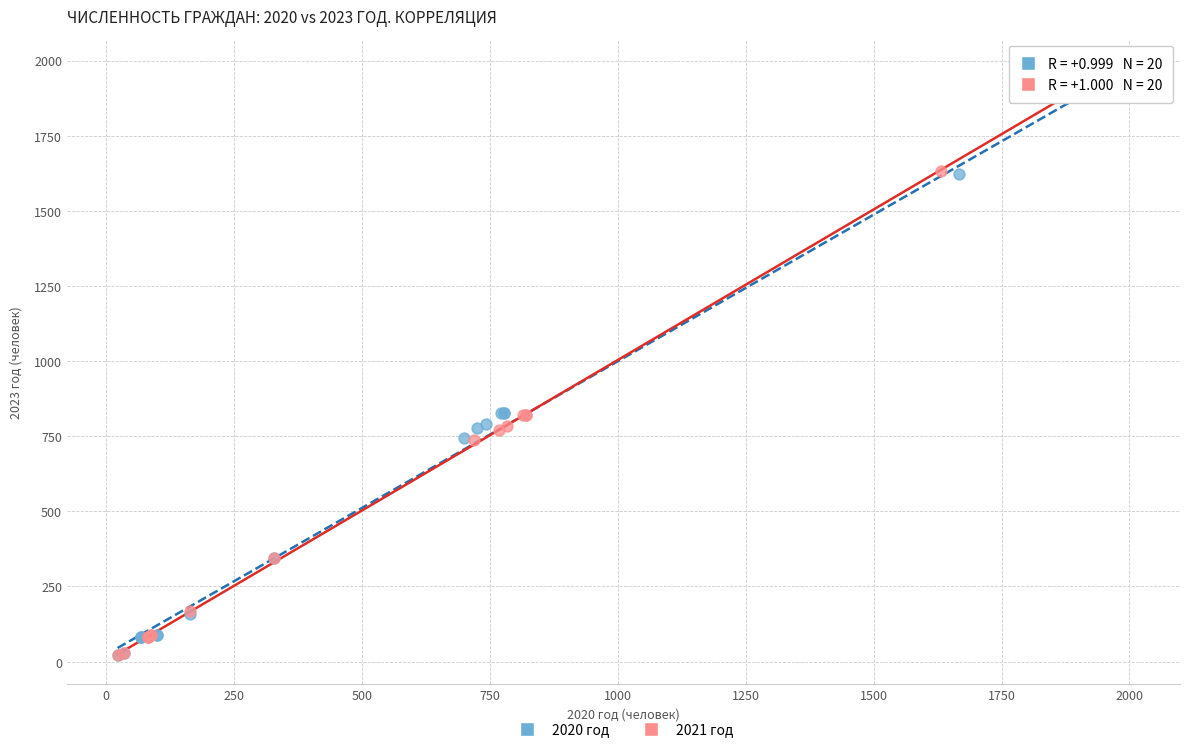

Which series has the largest Y range (max minus min)?

2021 год